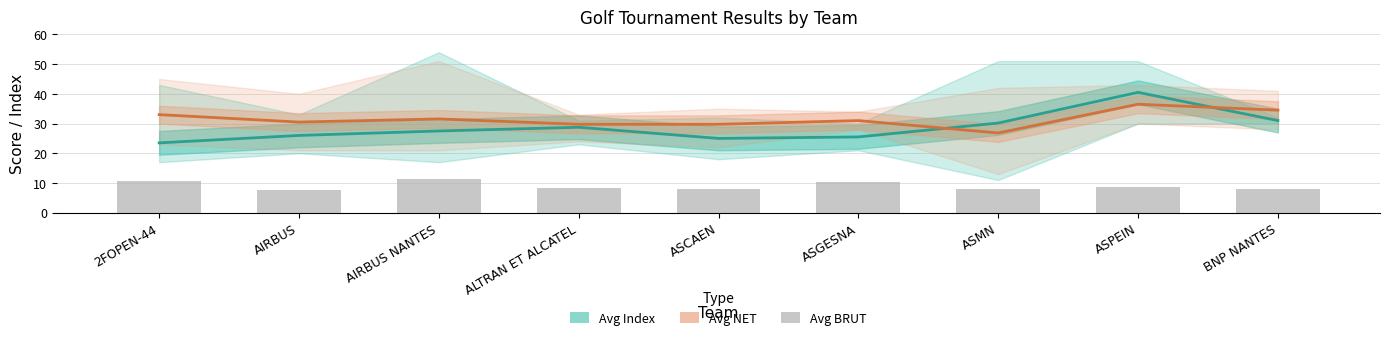

What is the label of the 6th bar from the right?

ALTRAN ET ALCATEL